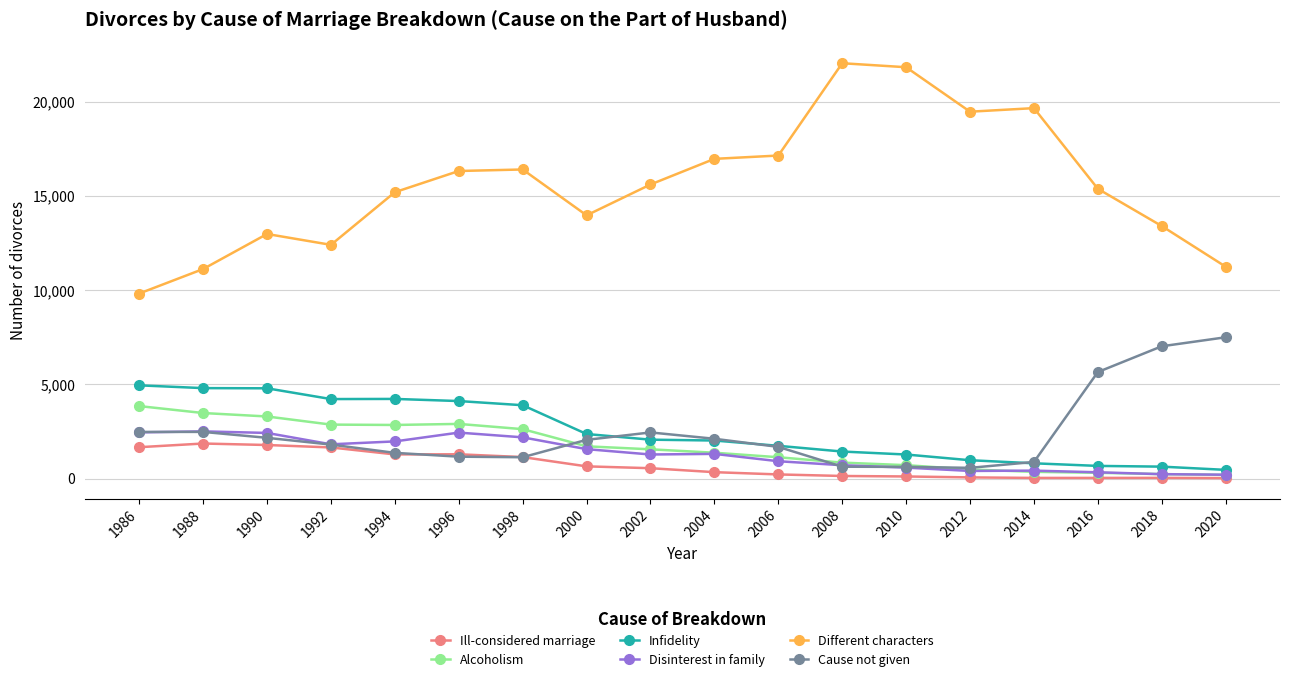

Where is the first local maximum for Different characters?

1990